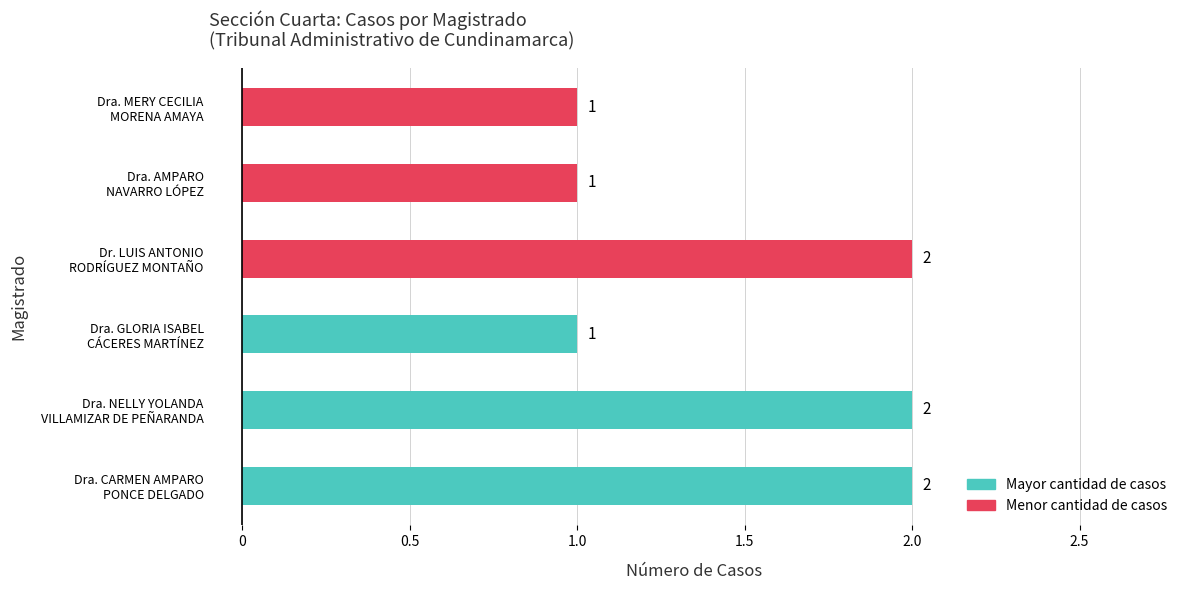

What is the minimum value shown in the chart?

1